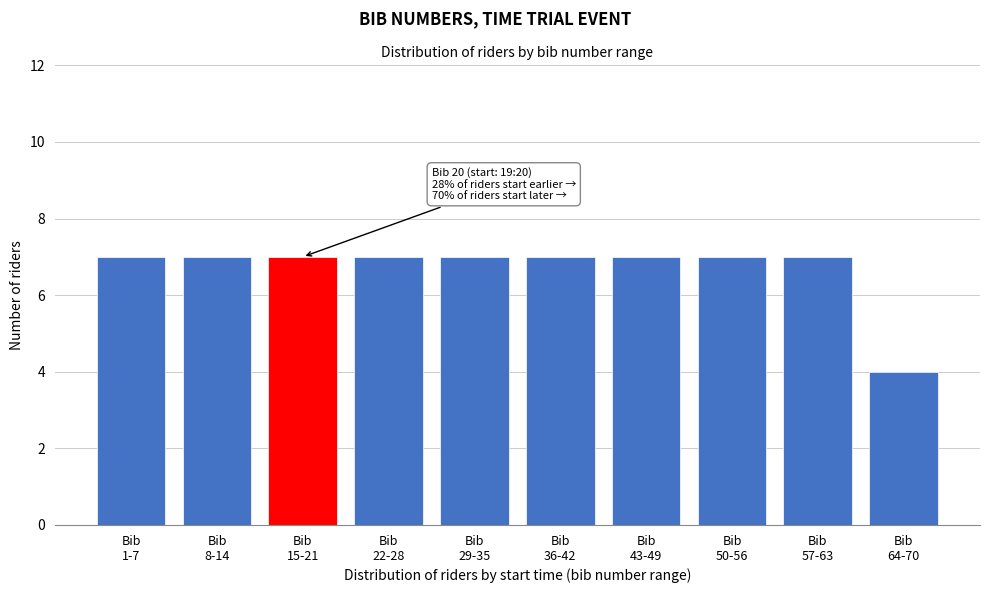

Reading left to right, extract all data points from this chart.

7	7	7	7	7	7	7	7	7	4